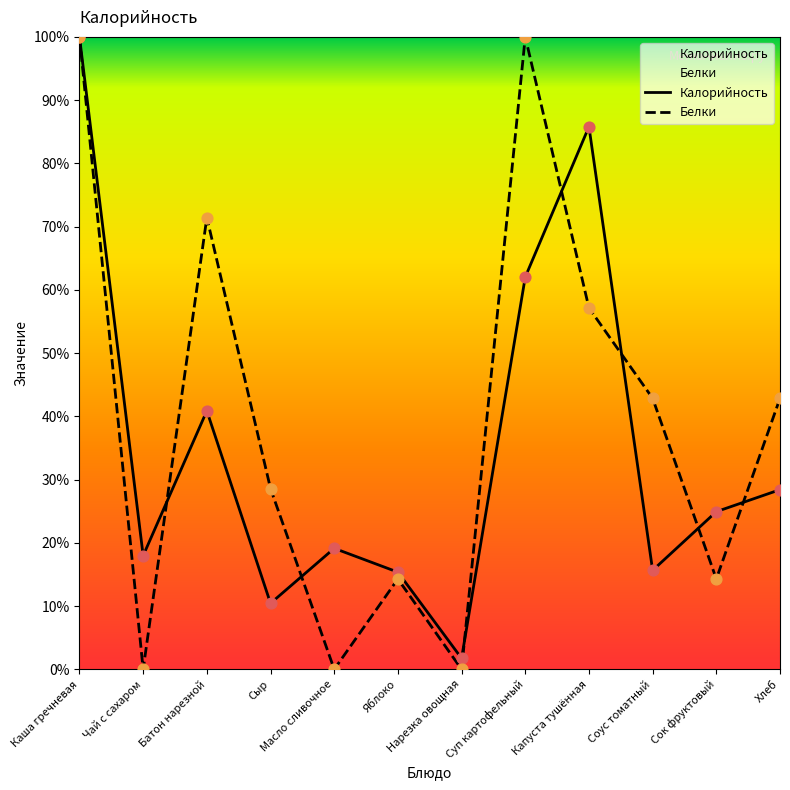

Which series contains the lowest Y value?

Белки